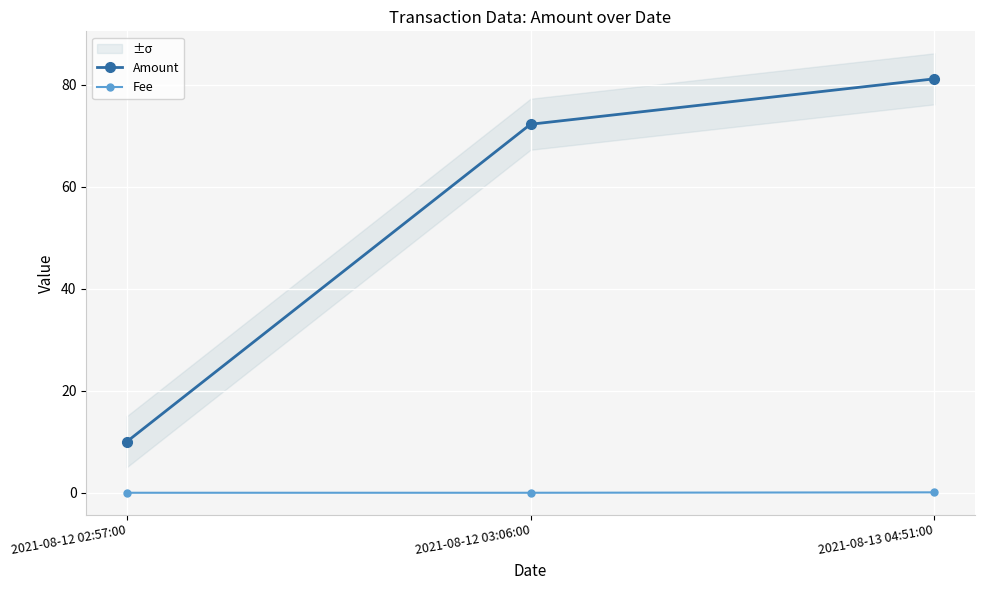

Between 2021-08-12 03:06:00 and 2021-08-13 04:51:00, which series saw the biggest shift?

Amount